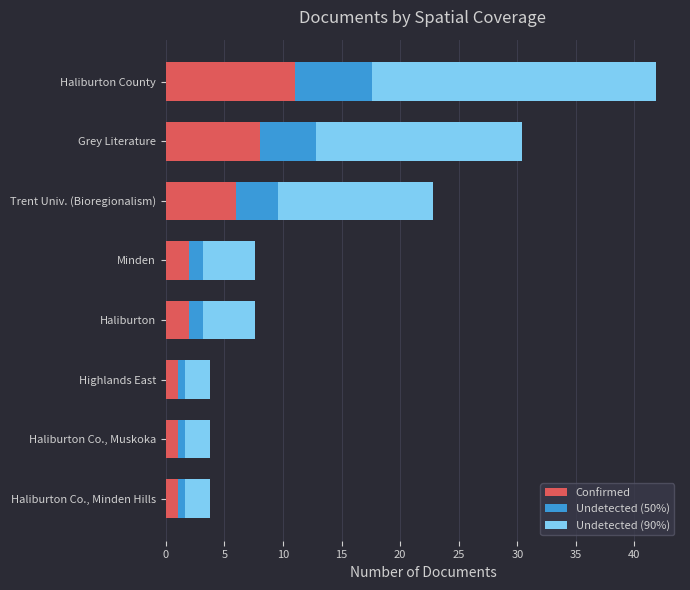

How many distinct data groups are displayed?

3